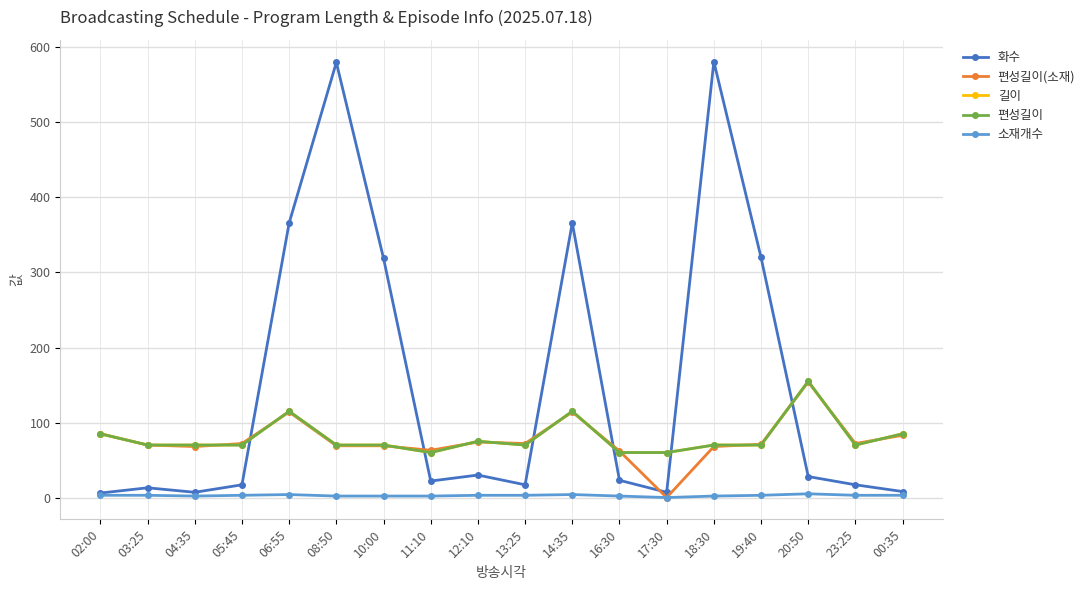

At which label is 소재개수 closest to 2?

04:35